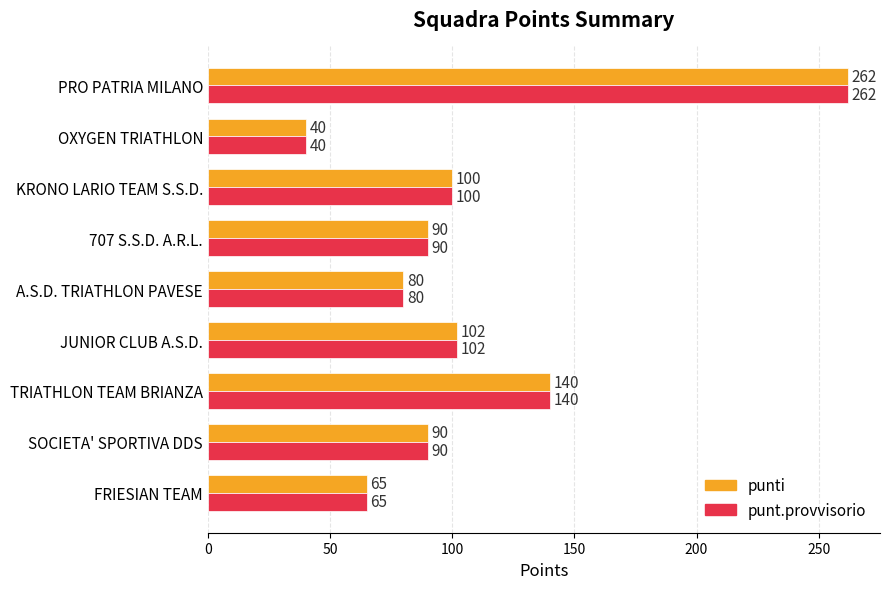

At how many categories does at least one series exceed 223?

1